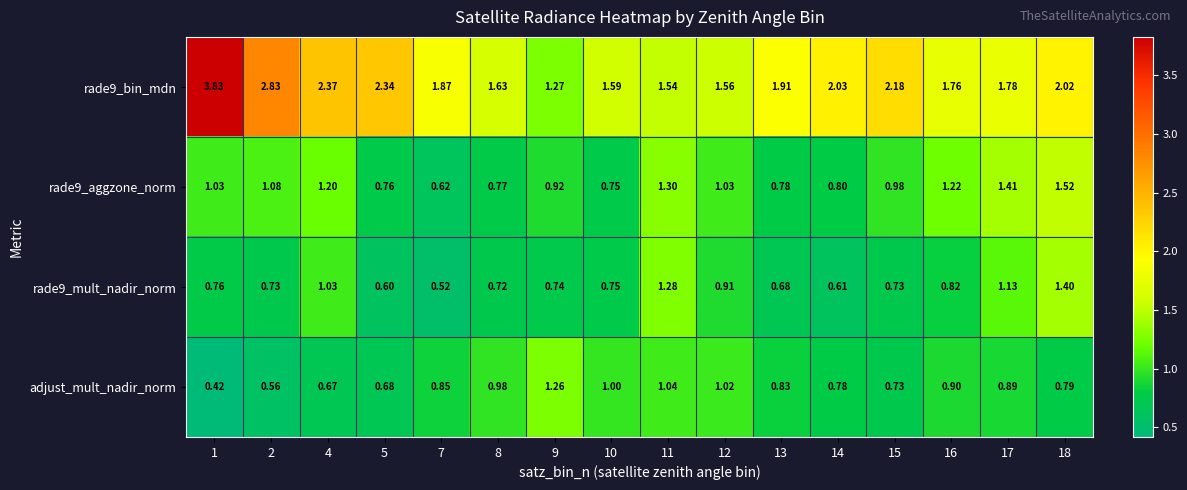

Is the value of rade9_bin_mdn at 13 greater than the value of rade9_aggzone_norm at 18?

Yes